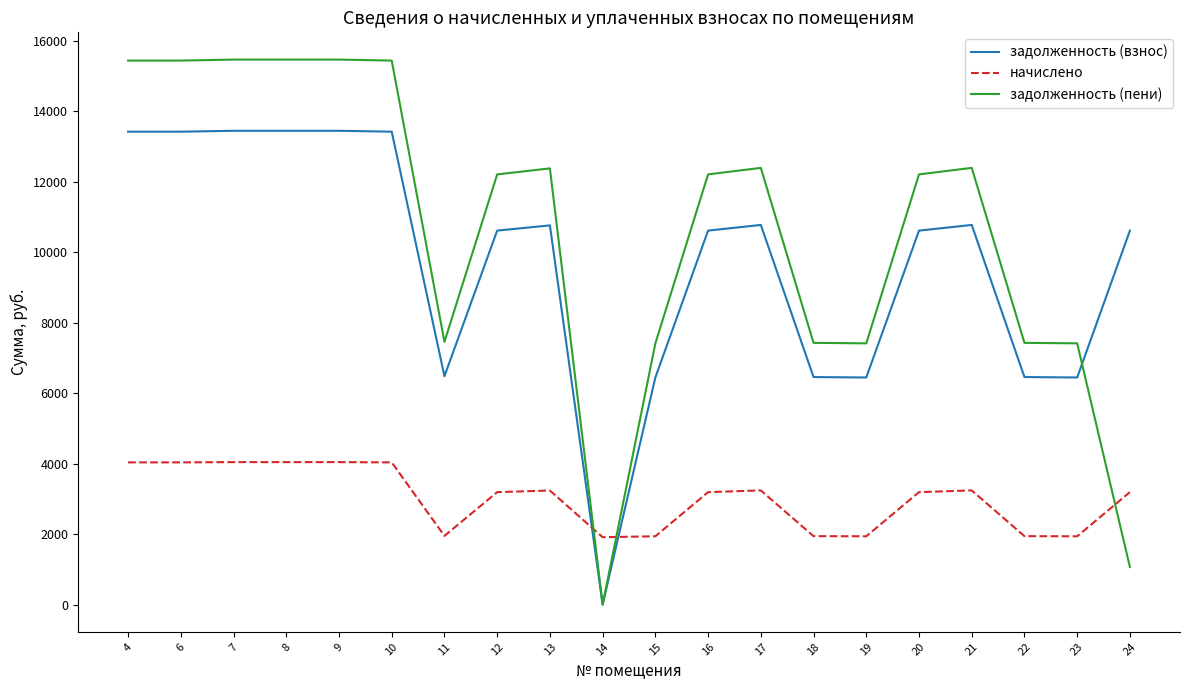

Which series has the largest range (max minus min)?

задолженность (пени)